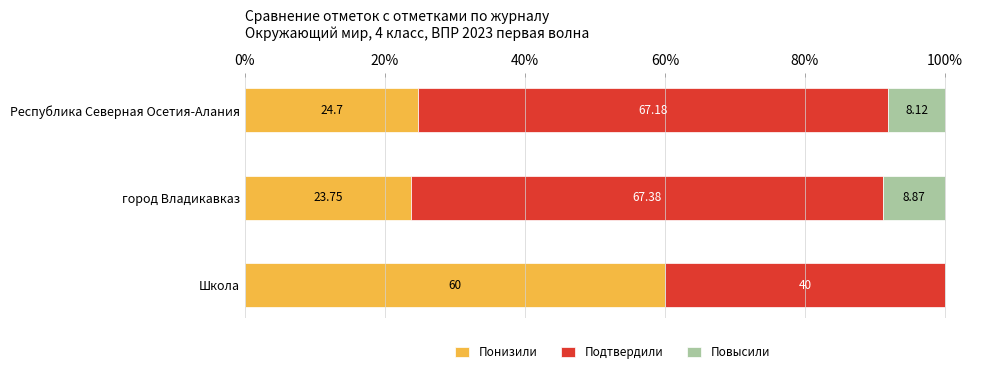

What is the sum of all Понизили values?

108.5